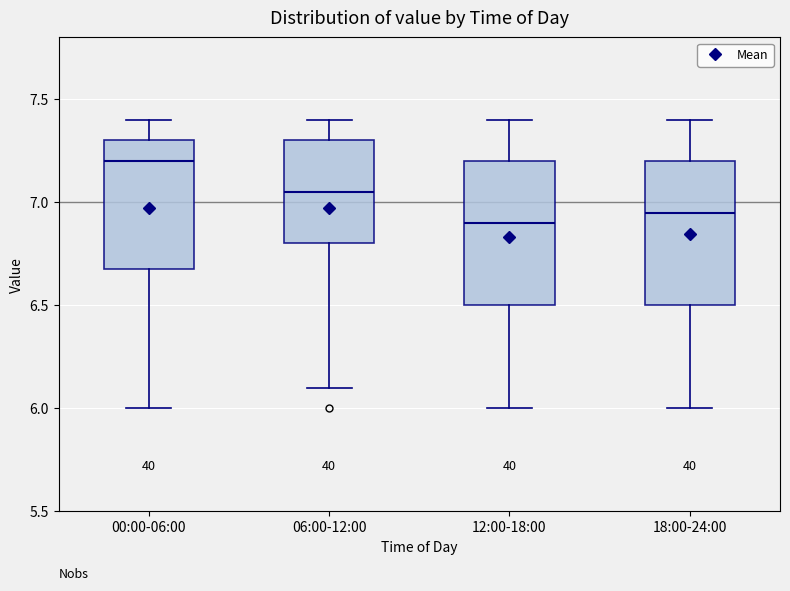

Where is the upper edge of the box for 00:00-06:00 on the y-axis? The values are not printed on the chart, so give them approximately, as read against the axis.

7.30